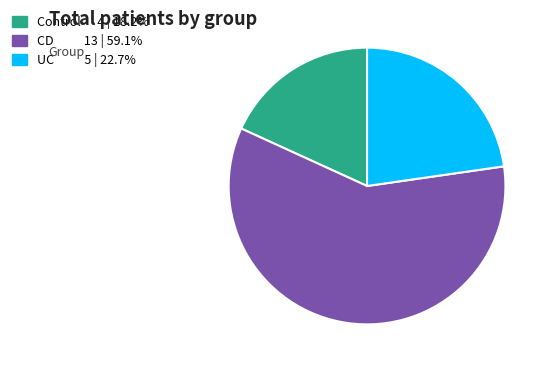

Which has a higher value, UC or Control?

UC